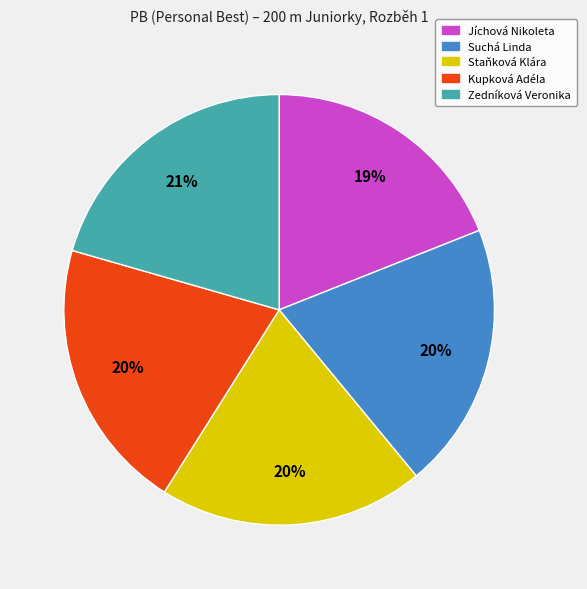

To the nearest percent, what portion does Zedníková Veronika represent?

21%